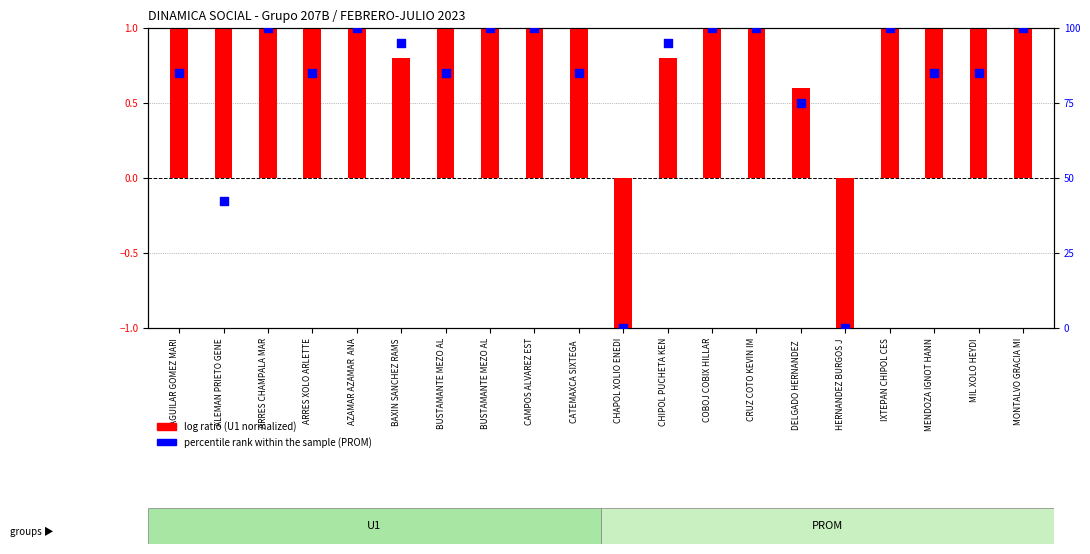

At how many categories does at least one series exceed 41?

18